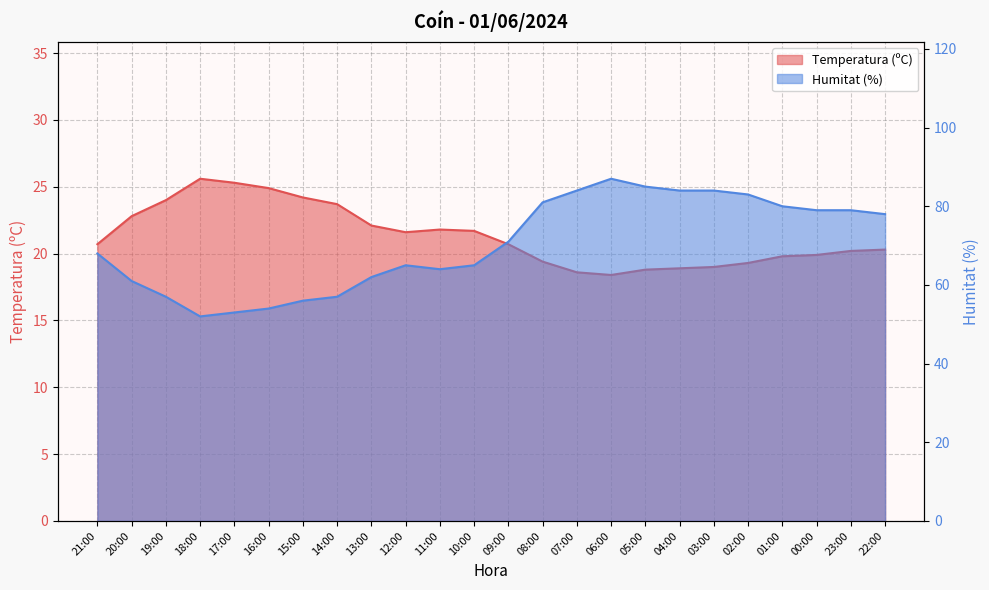

The value of Temperatura (ºC) at 04:00 is 18.9. True or false?

True